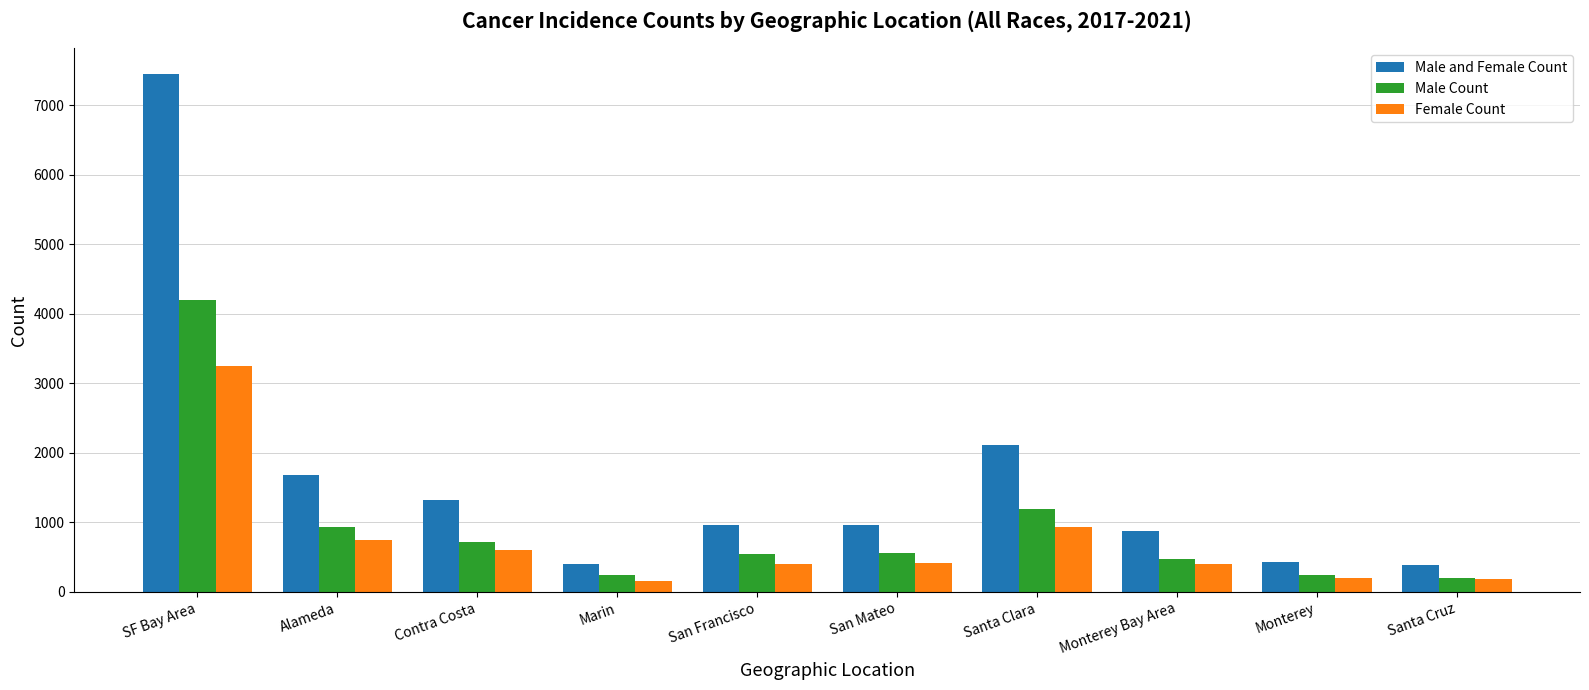

What is the average value of the Male Count series?

930